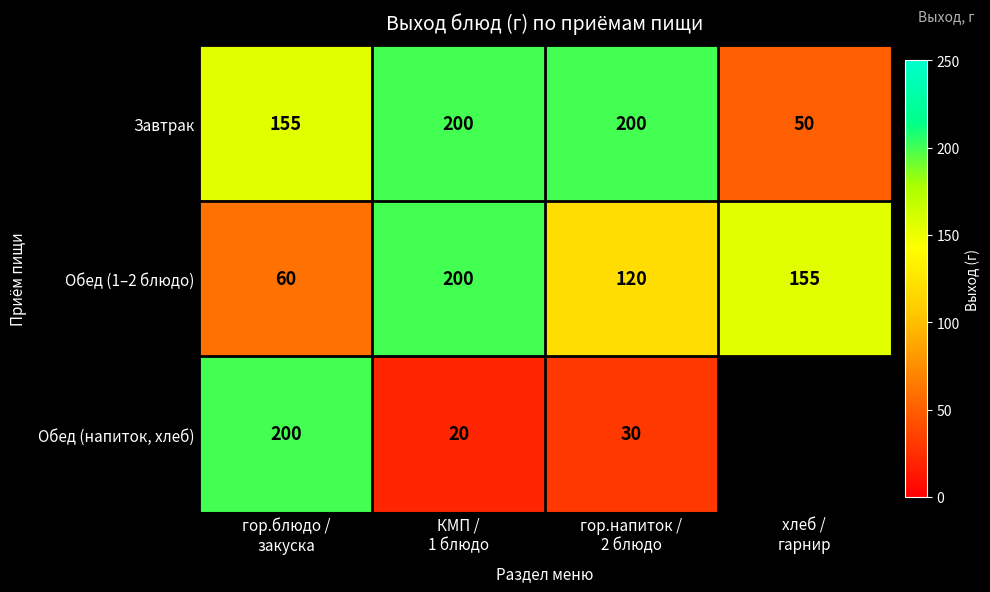

How many Обед (1–2 блюдо) values are between 120 and 200?

3